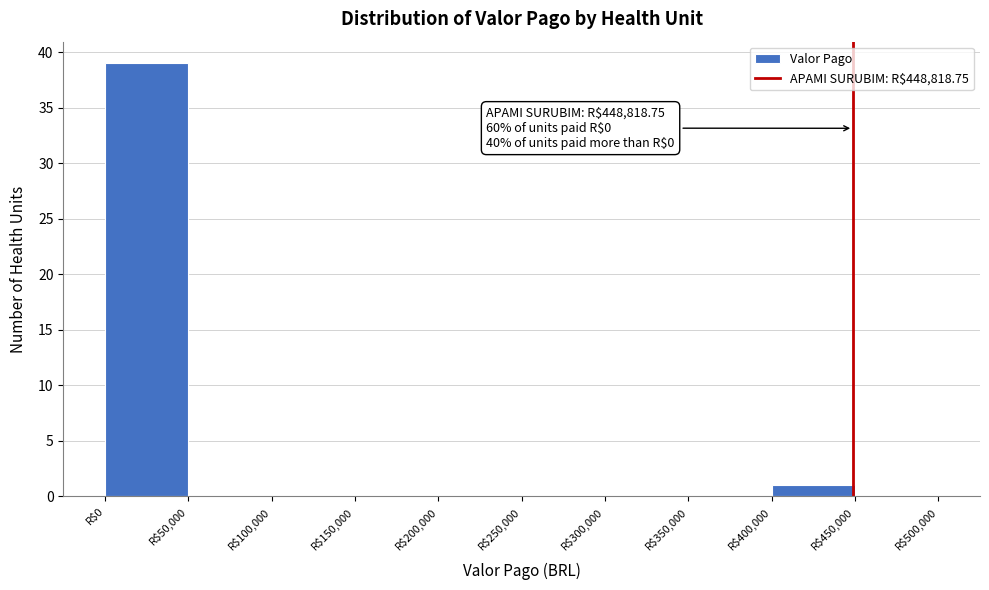

Which range on the x-axis has the tallest bar?

0 to 50000